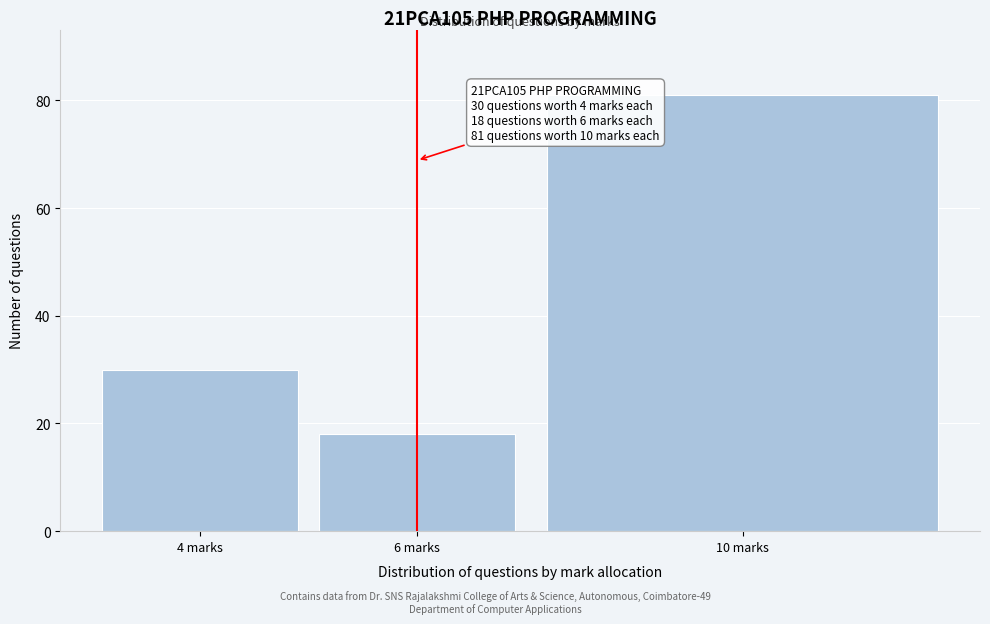

Reading right to left, extract all data points from this chart.

10 marks=81	6 marks=18	4 marks=30